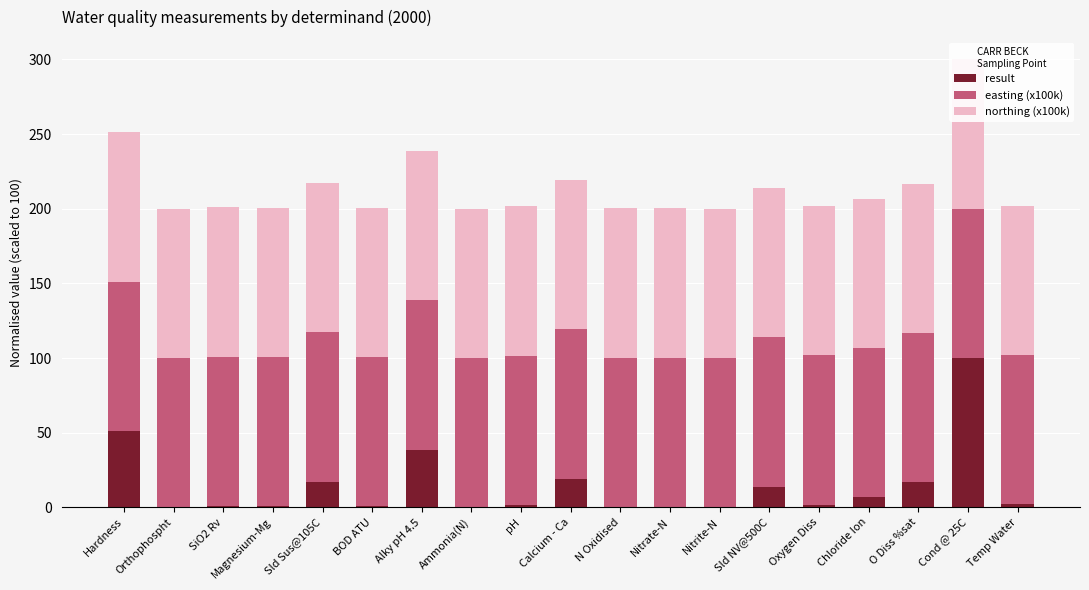

How many bars are there in total?

57